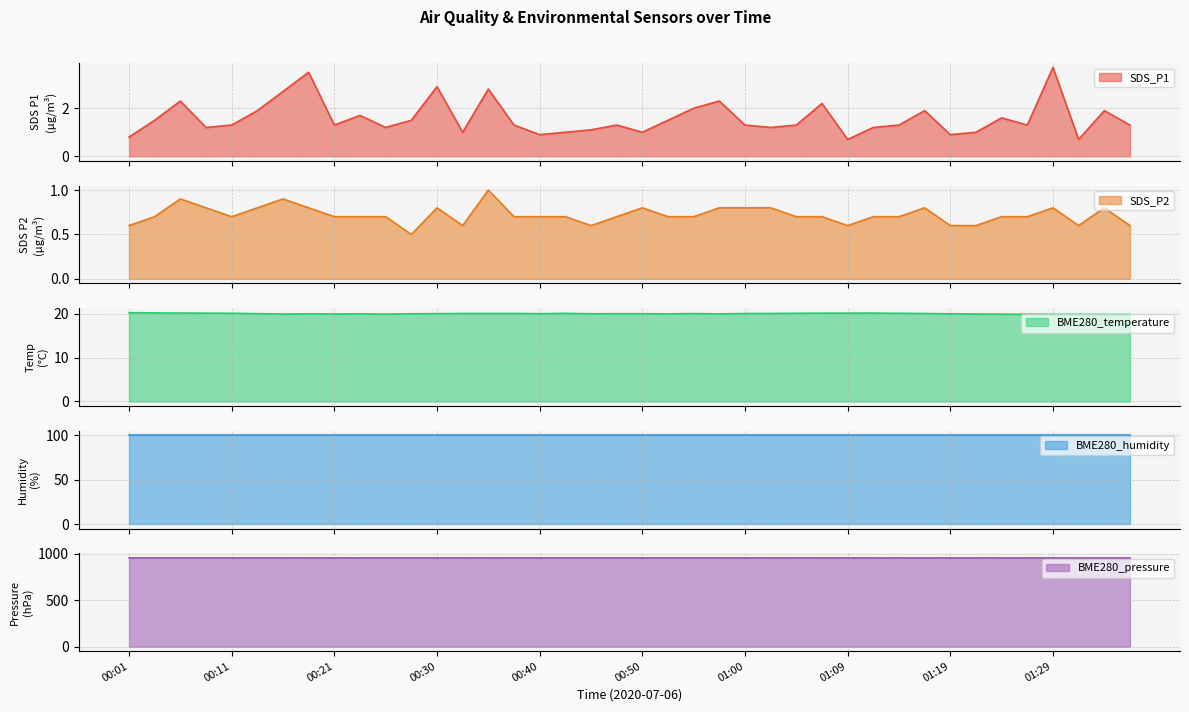

Is it true that SDS_P2 equals 0.7 at 00:55?

True